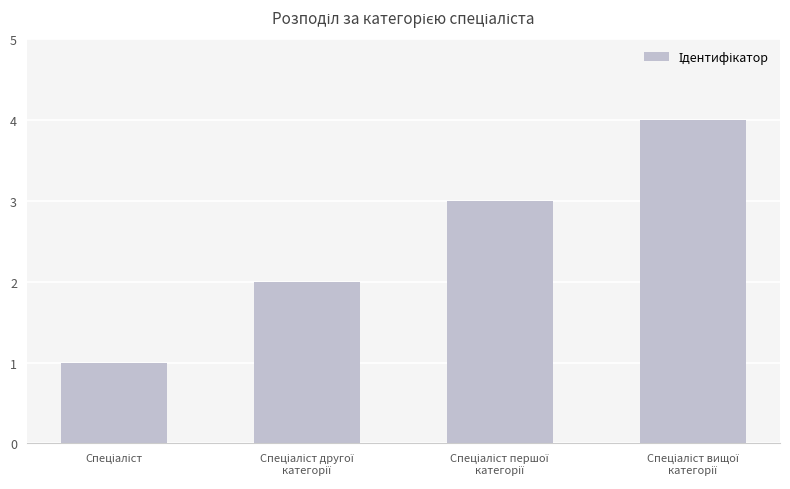

What is the difference between the maximum and minimum values?

3